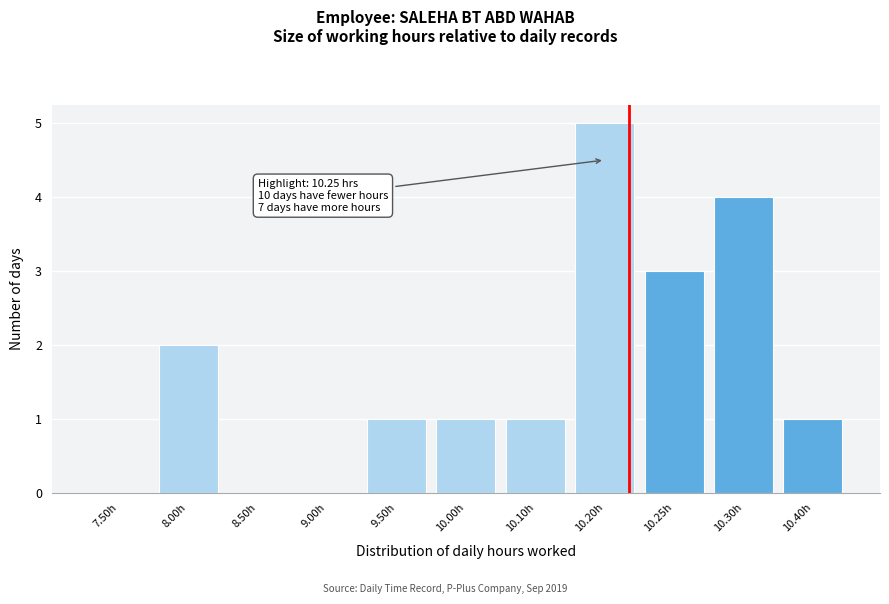

Reading left to right, extract all data points from this chart.

7.50h=0	8.00h=2	8.50h=0	9.00h=0	9.50h=1	10.00h=1	10.10h=1	10.20h=5	10.25h=3	10.30h=4	10.40h=1